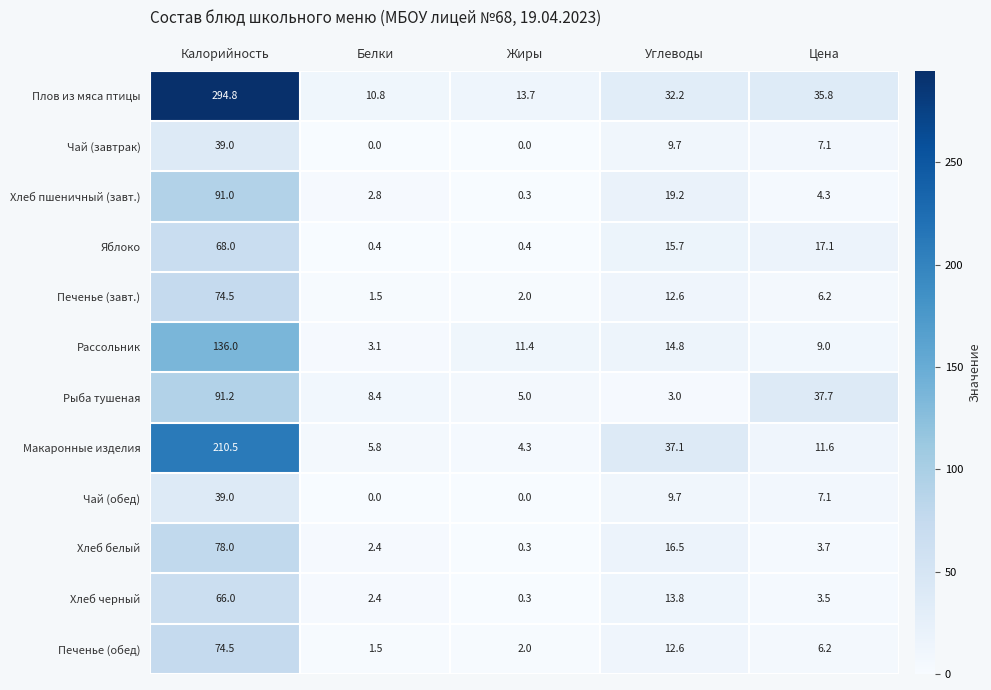

Rank the categories by Рассольник value from highest to lowest.

Калорийность, Углеводы, Жиры, Цена, Белки